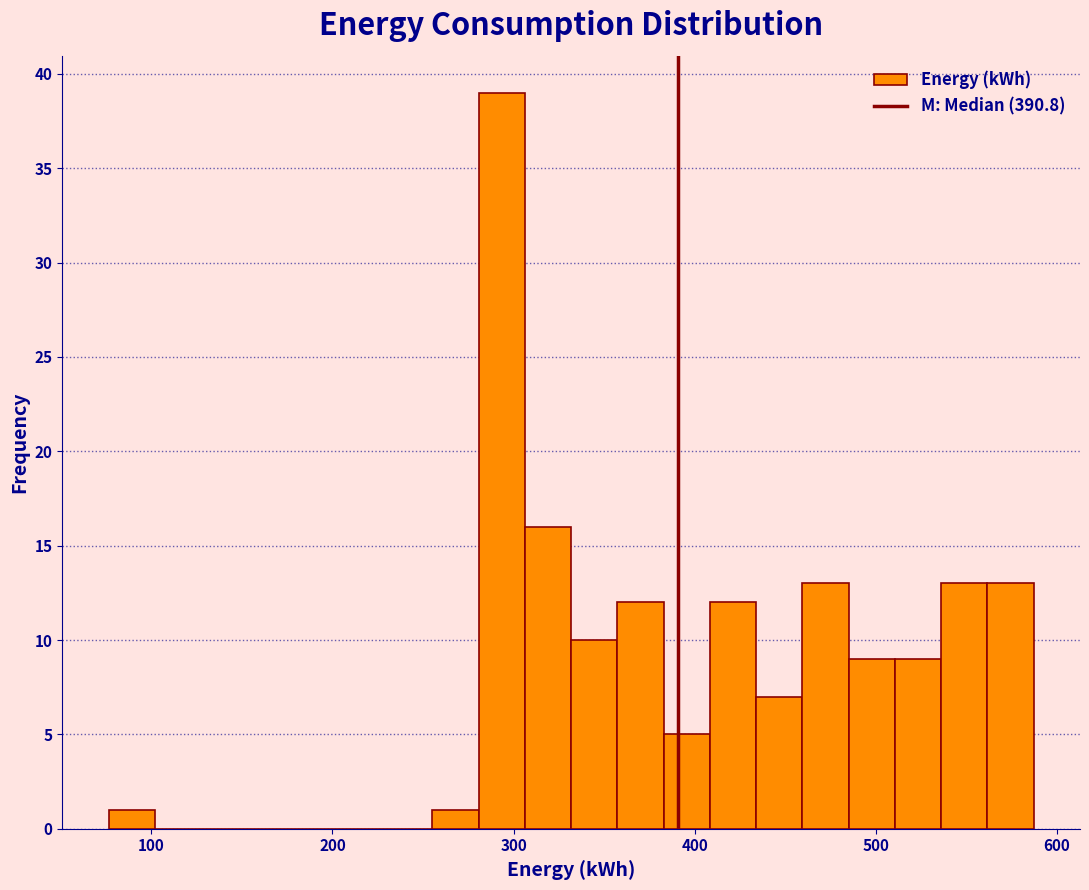

Read against the x-axis, roughly where is the centre of the tallest bar?

290